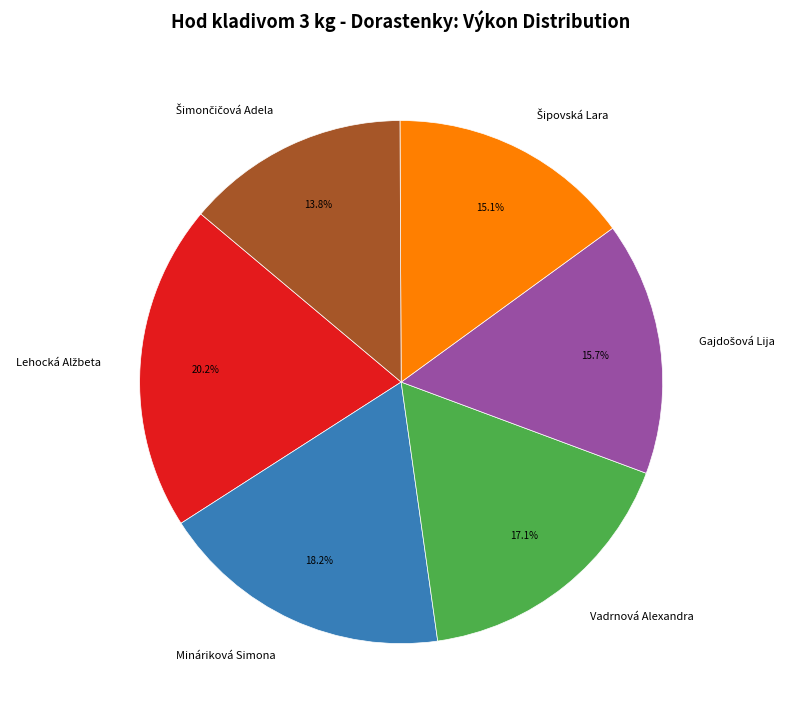

Does any single category account for the majority?

No